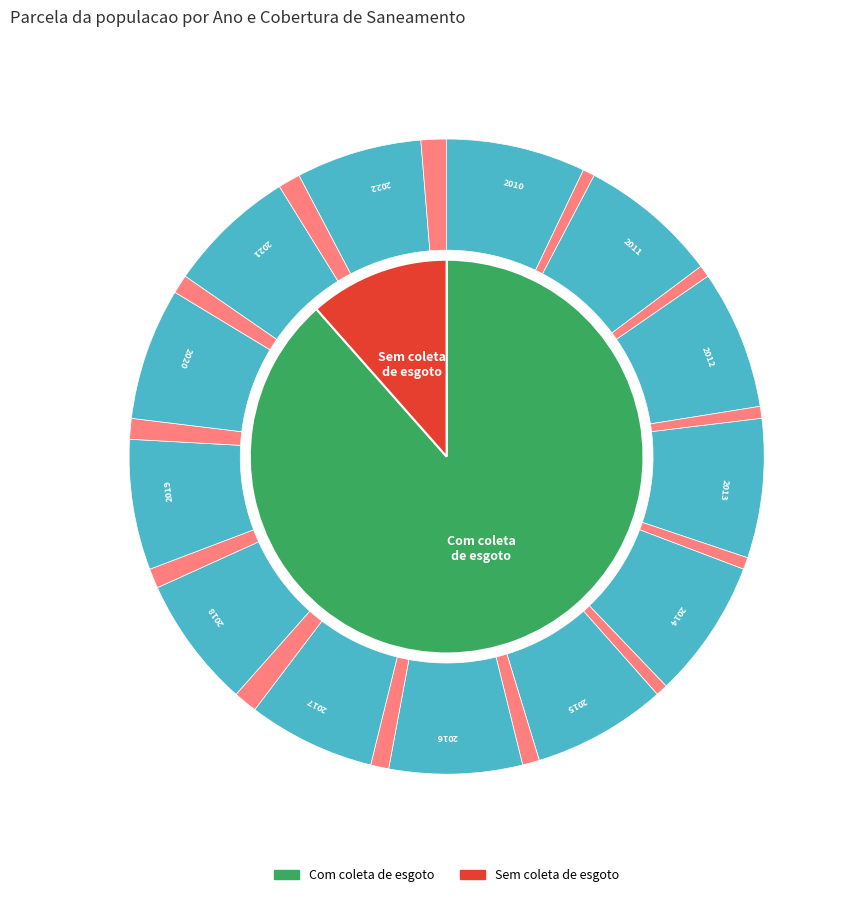

Does 2020 represent more than half of the total?

No